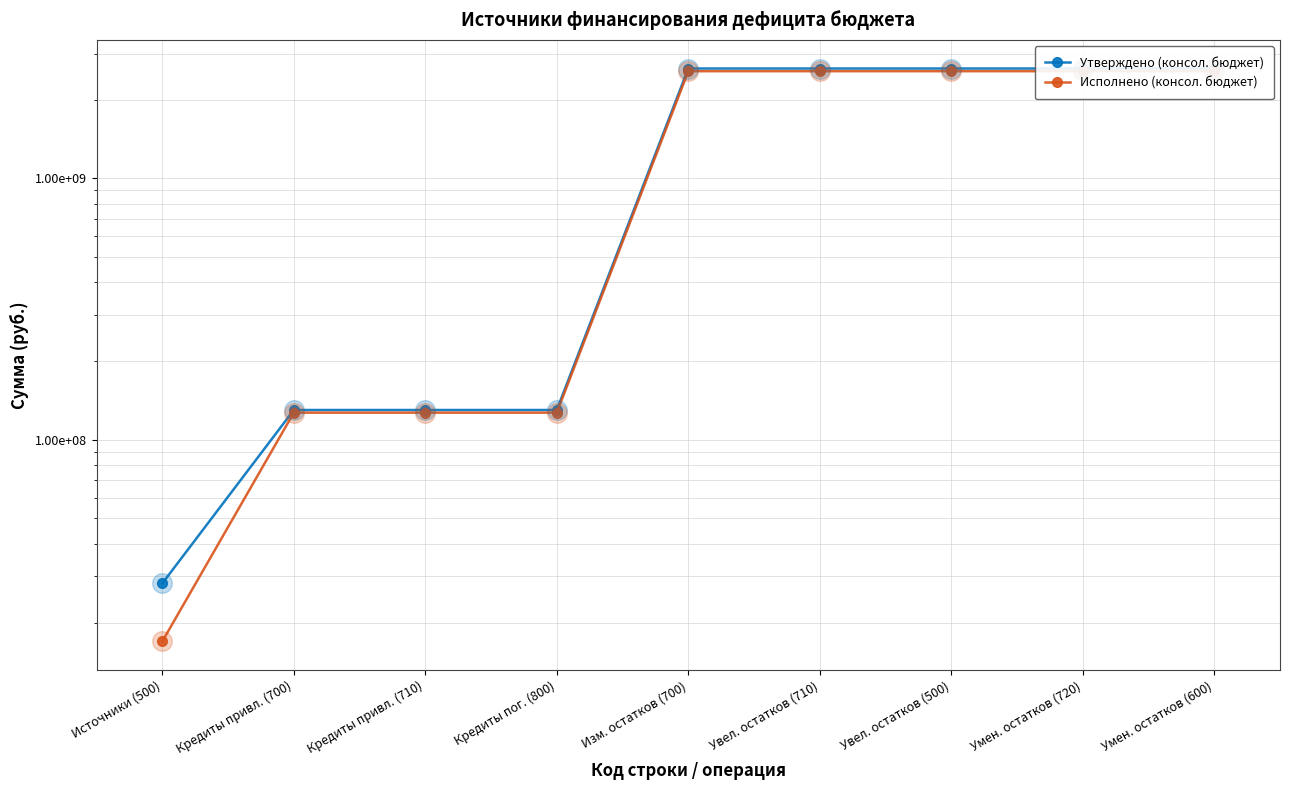

What is the total value across all series at Увел. остатков (500)?

5200948407.9